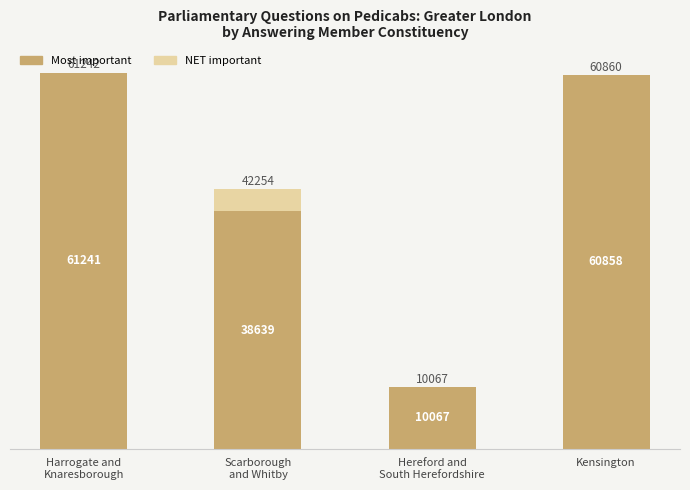

What is the sum of all Most important values?

170805